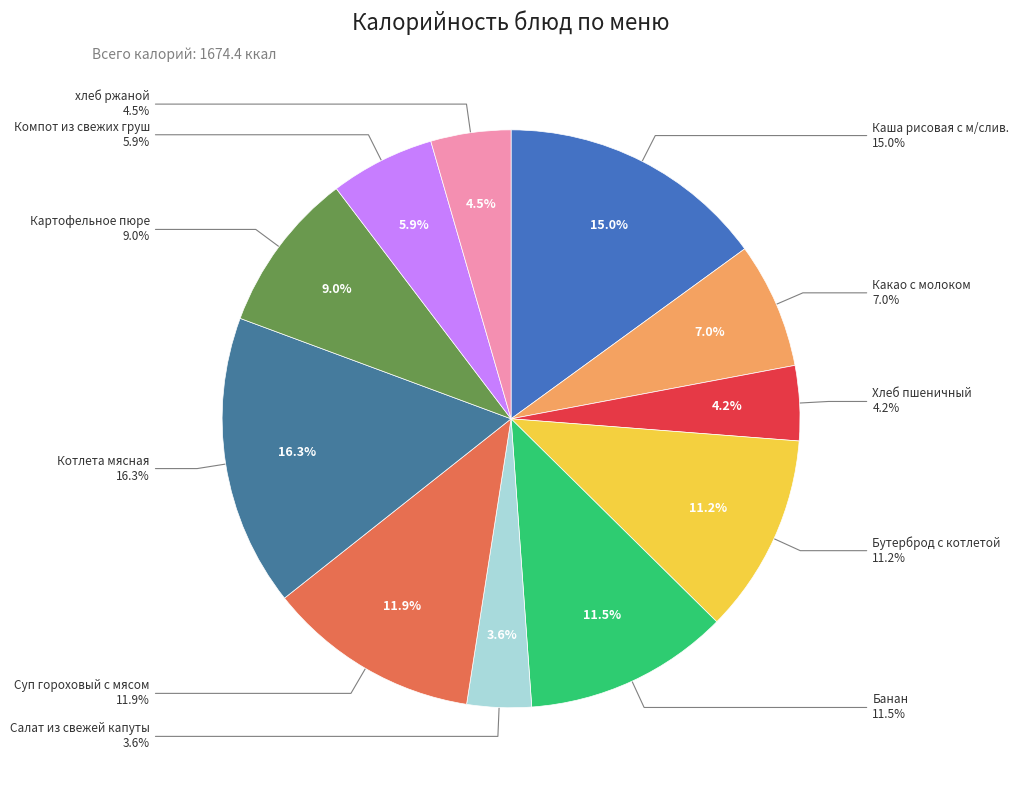

What percentage is the Компот из свежих груш slice, to the nearest percent?

6%